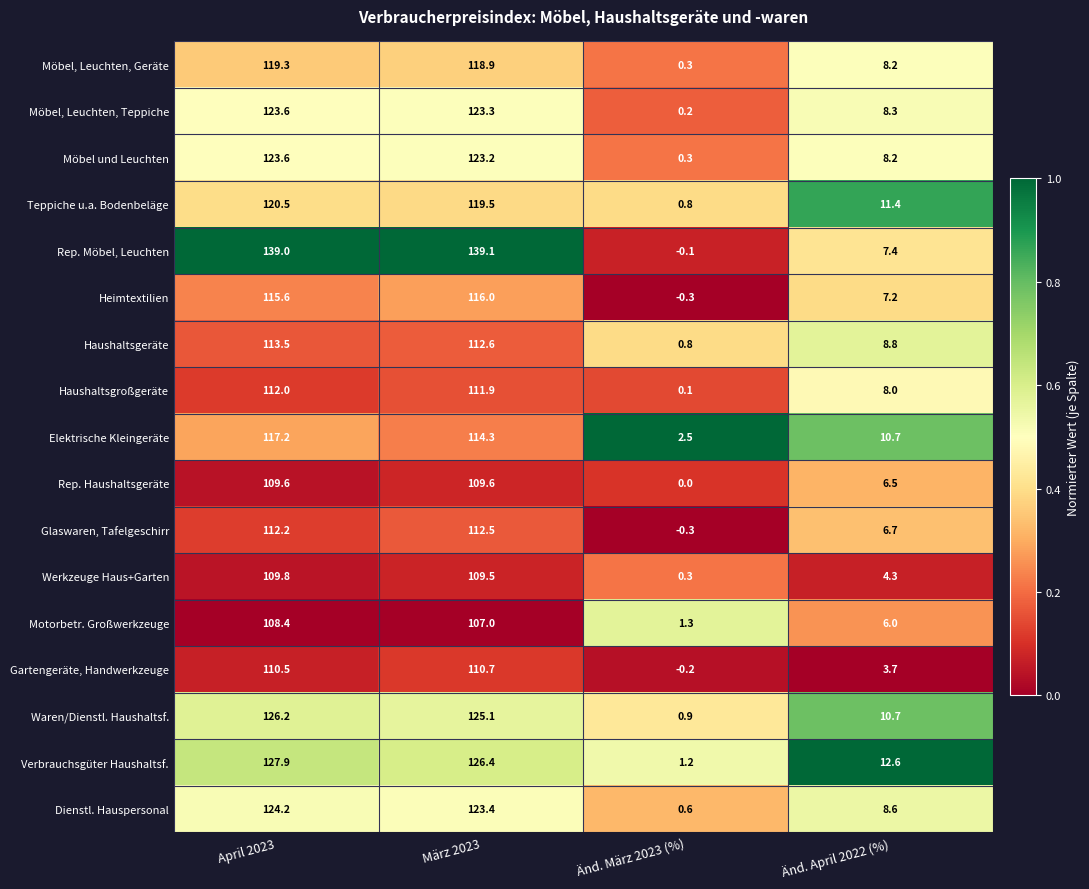

What is the lowest value of the Verbrauchsgüter Haushaltsf. series?

1.2